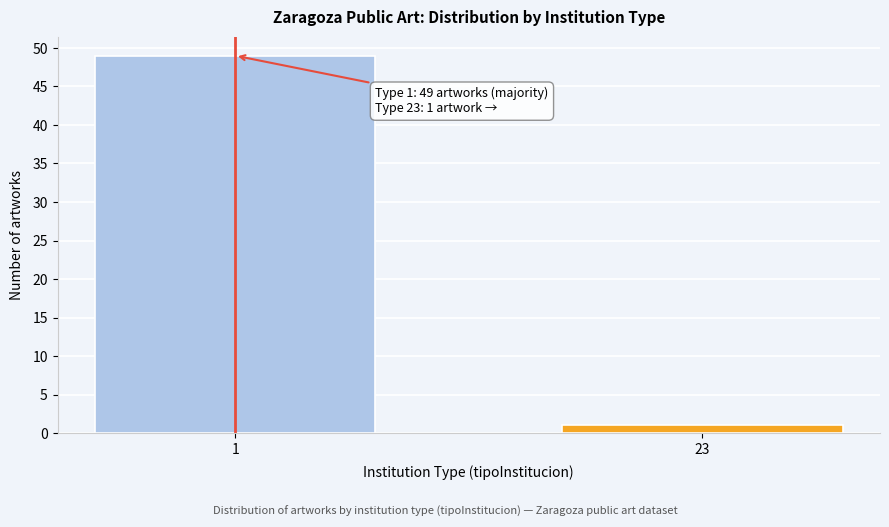

Reading left to right, extract all data points from this chart.

1=49	23=1